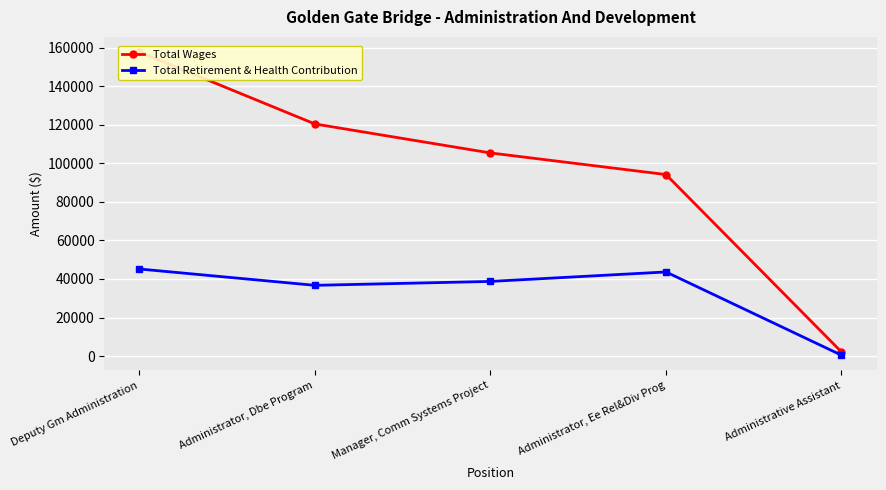

Rank the series at Deputy Gm Administration from highest to lowest value.

Total Wages, Total Retirement & Health Contribution